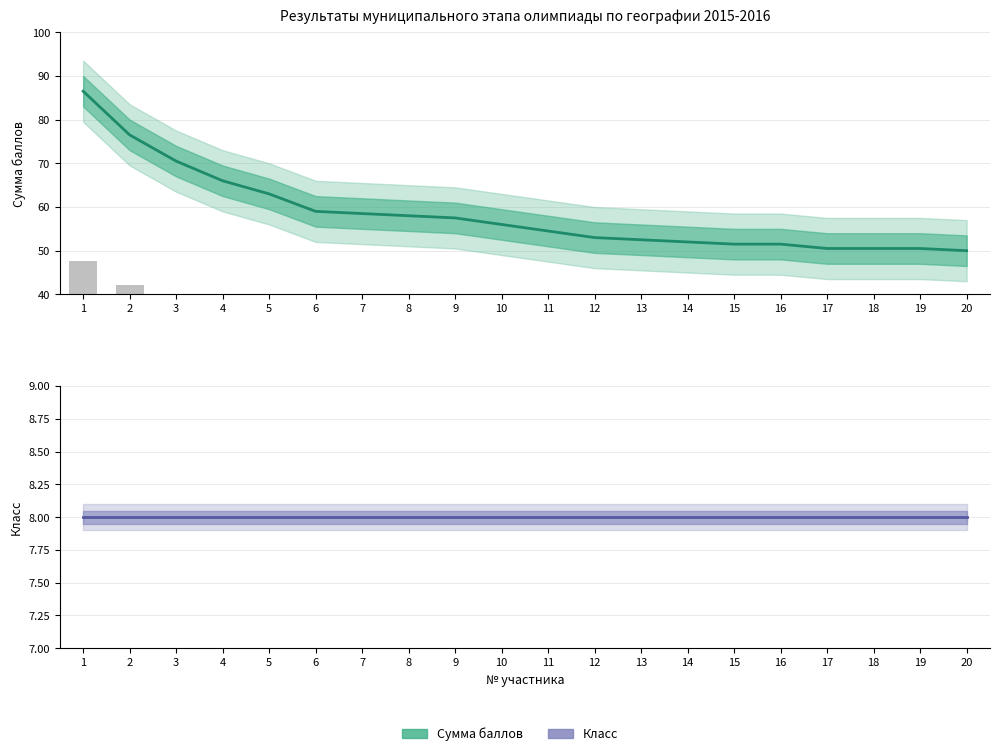

The Сумма баллов (оценка) series shows 50.5 at 19. True or false?

True